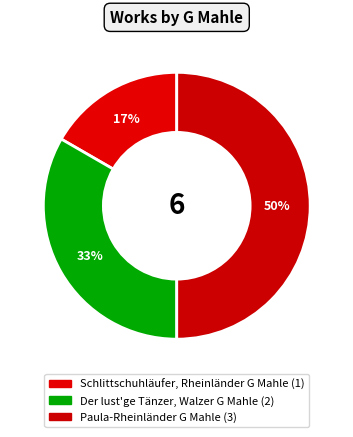

Count the number of slices in the pie.

3